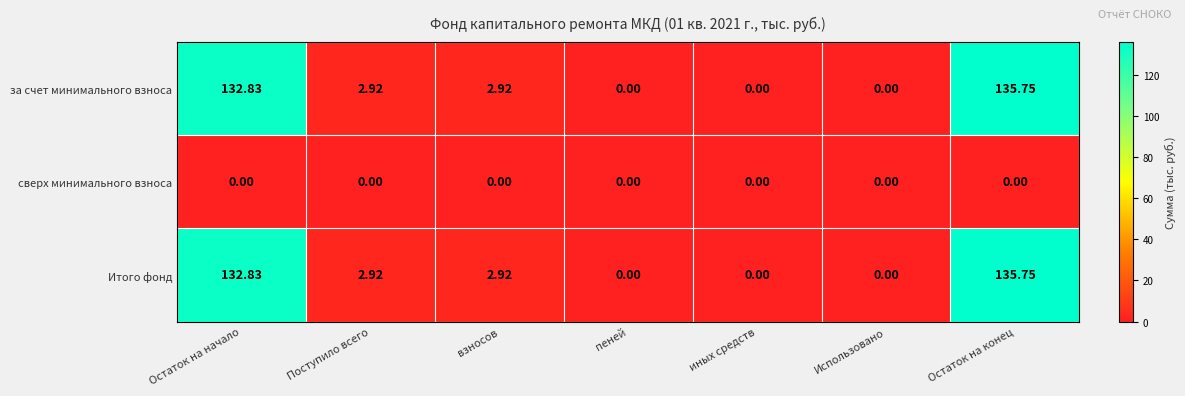

Where does the за счет минимального взноса series first go above 2?

Остаток на начало